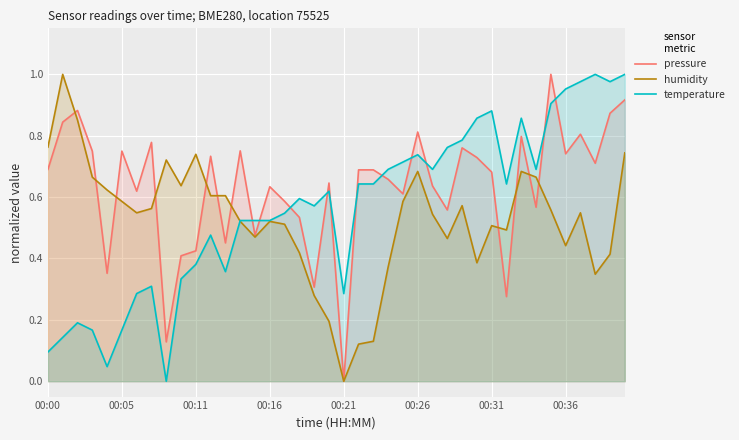

How many lines are shown in the chart?

3